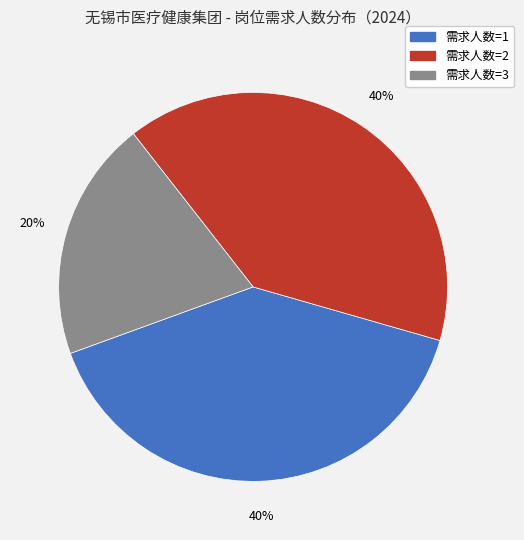

To the nearest percent, what is the difference between the largest and smallest slice percentages?

20%